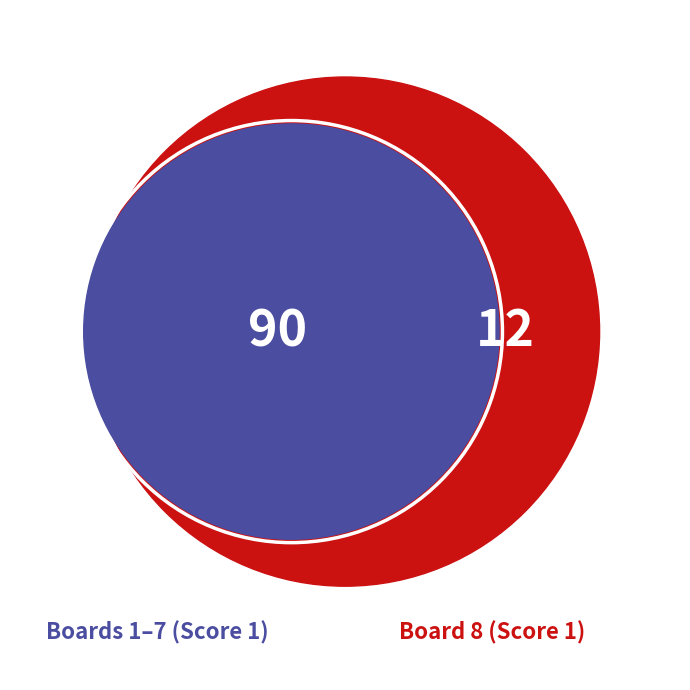

Is it true that 8 is 25% of the pie?

False